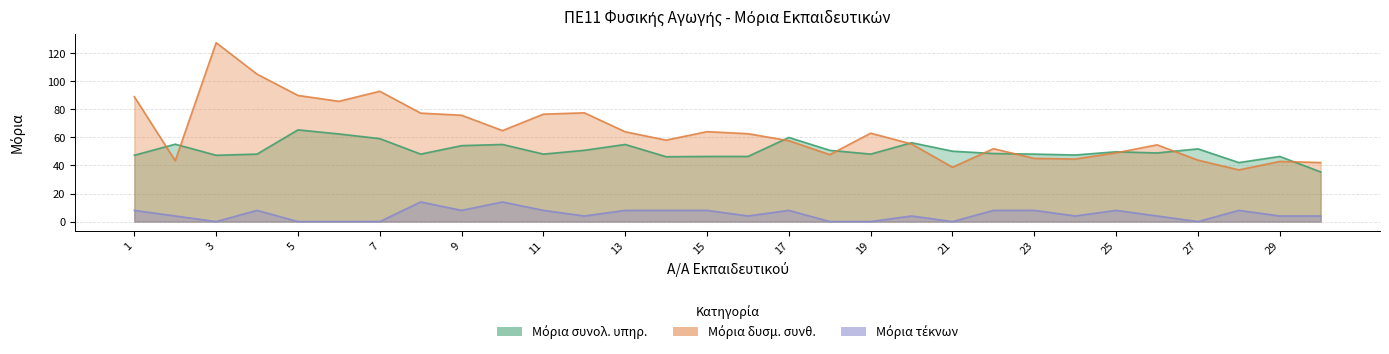

True or false: Μόρια δυσμ. συνθ. has more than 1 interior local peaks.

True